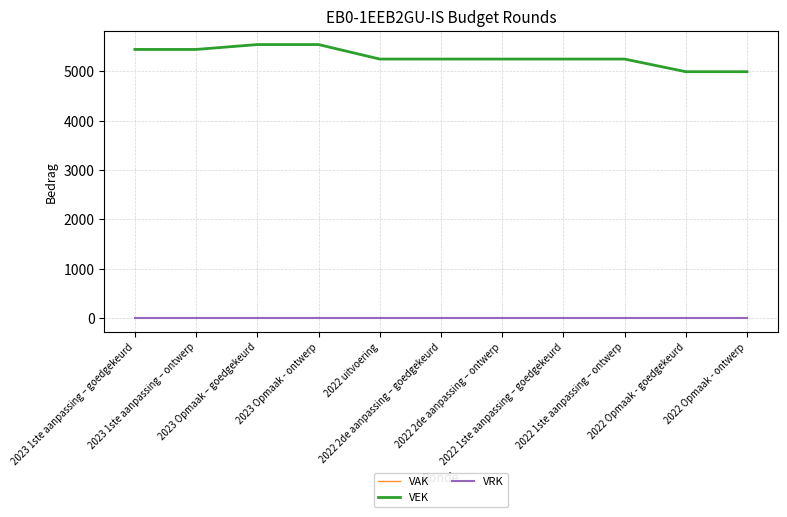

Does the chart display data point markers on the line(s)?

No